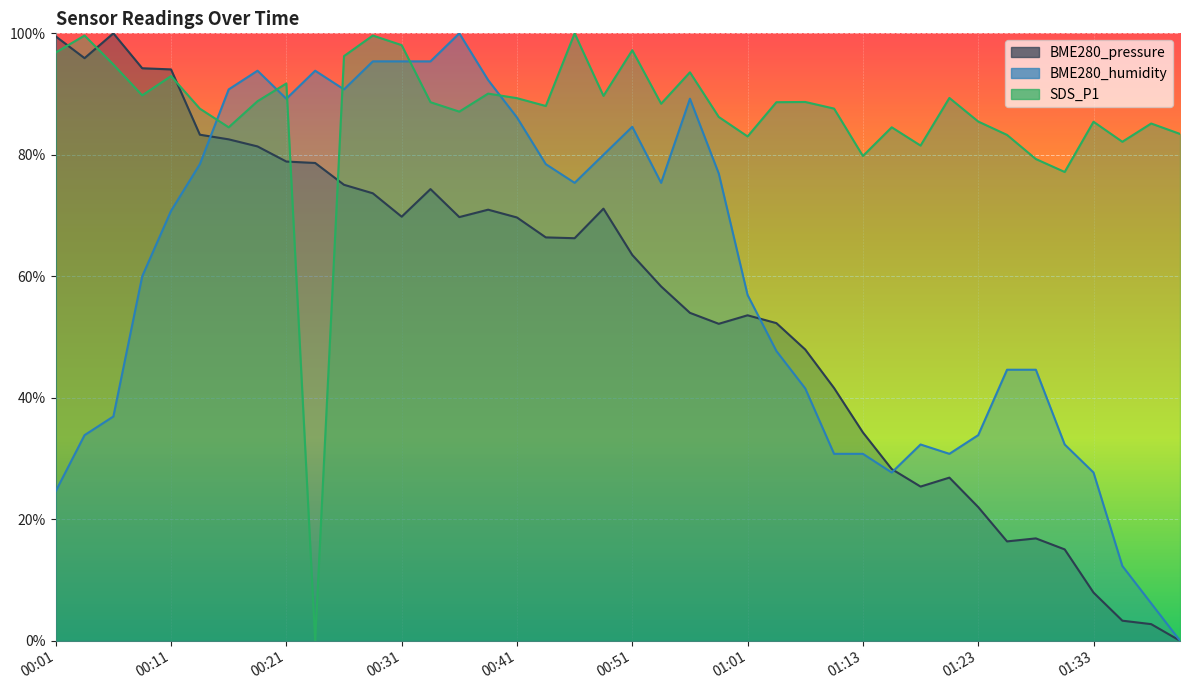

Reading left to right, extract all data points from this chart.

BME280_pressure: 00:01=99.5	00:03=95.9	00:06=100.0	00:08=94.3	00:11=94.1	00:13=83.3	00:16=82.5	00:18=81.4	00:21=78.9	00:23=78.7	00:26=75.1	00:28=73.7	00:31=69.8	00:33=74.4	00:36=69.7	00:38=71.0	00:41=69.7	00:44=66.4	00:46=66.3	00:48=71.1	00:51=63.5	00:53=58.3	00:56=54.0	00:58=52.2	01:01=53.6	01:04=52.3	01:06=47.9	01:08=41.6	01:13=34.3	01:16=28.3	01:18=25.4	01:21=26.9	01:23=22.0	01:26=16.4	01:28=16.8	01:31=15.0	01:33=7.9	01:36=3.3	01:38=2.7	01:41=0.0
BME280_humidity: 00:01=24.6	00:03=33.8	00:06=36.9	00:08=60.0	00:11=70.8	00:13=78.5	00:16=90.8	00:18=93.8	00:21=89.2	00:23=93.8	00:26=90.8	00:28=95.4	00:31=95.4	00:33=95.4	00:36=100.0	00:38=92.3	00:41=86.2	00:44=78.5	00:46=75.4	00:48=80.0	00:51=84.6	00:53=75.4	00:56=89.2	00:58=76.9	01:01=56.9	01:04=47.7	01:06=41.5	01:08=30.8	01:13=30.8	01:16=27.7	01:18=32.3	01:21=30.8	01:23=33.8	01:26=44.6	01:28=44.6	01:31=32.3	01:33=27.7	01:36=12.3	01:38=6.2	01:41=0.0
SDS_P1: 00:01=96.8	00:03=99.6	00:06=94.9	00:08=89.8	00:11=93.0	00:13=87.6	00:16=84.5	00:18=88.8	00:21=91.7	00:23=0.0	00:26=96.3	00:28=99.6	00:31=98.1	00:33=88.7	00:36=87.1	00:38=90.1	00:41=89.3	00:44=88.0	00:46=100.0	00:48=89.7	00:51=97.2	00:53=88.4	00:56=93.6	00:58=86.2	01:01=83.0	01:04=88.7	01:06=88.7	01:08=87.6	01:13=79.8	01:16=84.5	01:18=81.5	01:21=89.4	01:23=85.5	01:26=83.3	01:28=79.3	01:31=77.2	01:33=85.4	01:36=82.1	01:38=85.2	01:41=83.4